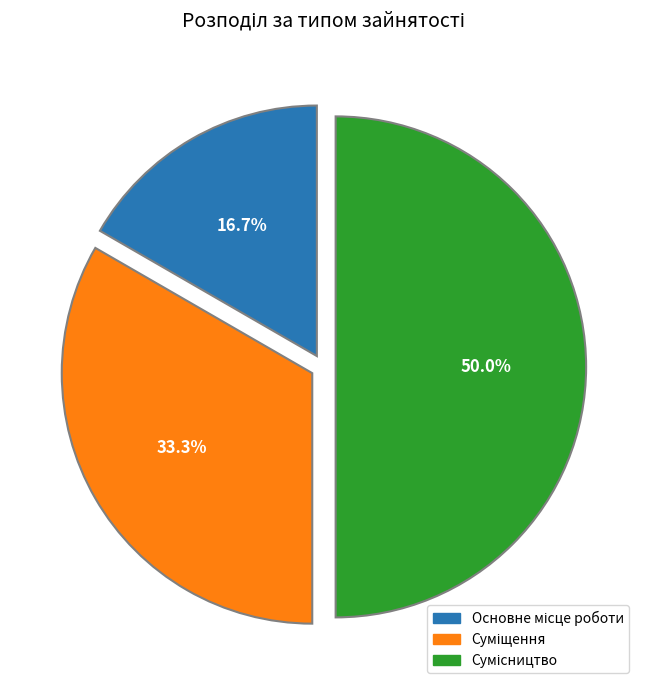

To the nearest percent, what is the combined percentage of Сумісництво and Основне місце роботи?

67%